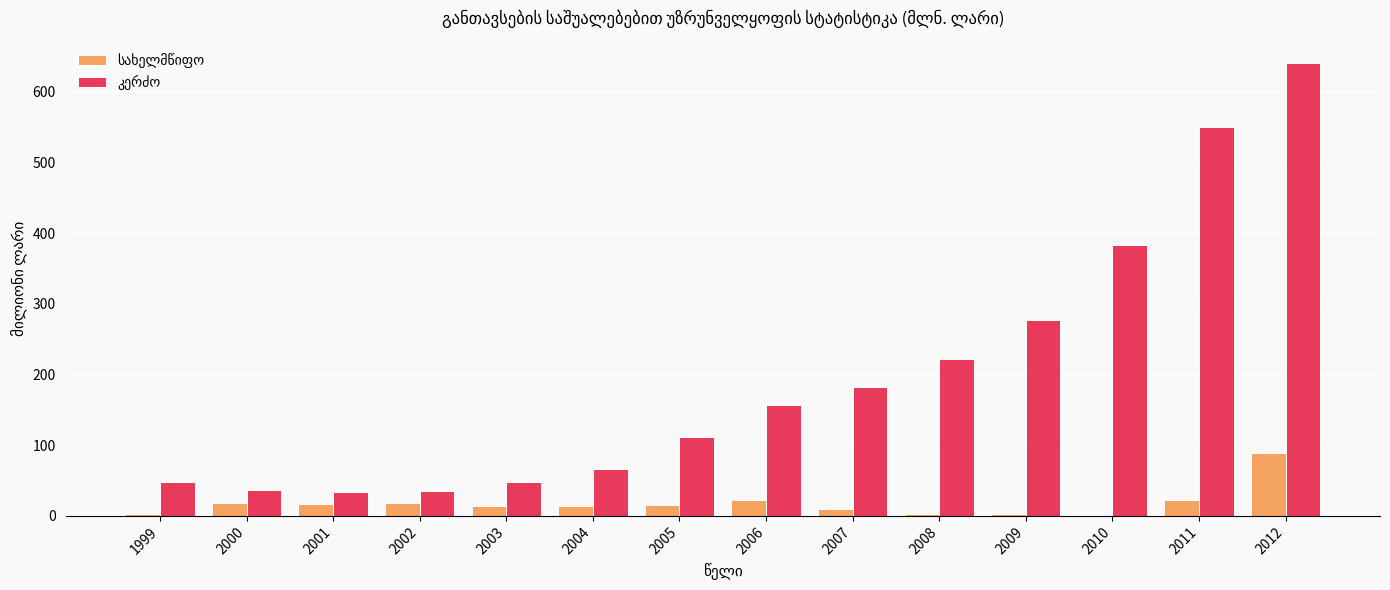

Are the bars grouped side by side (vs. stacked)?

Yes